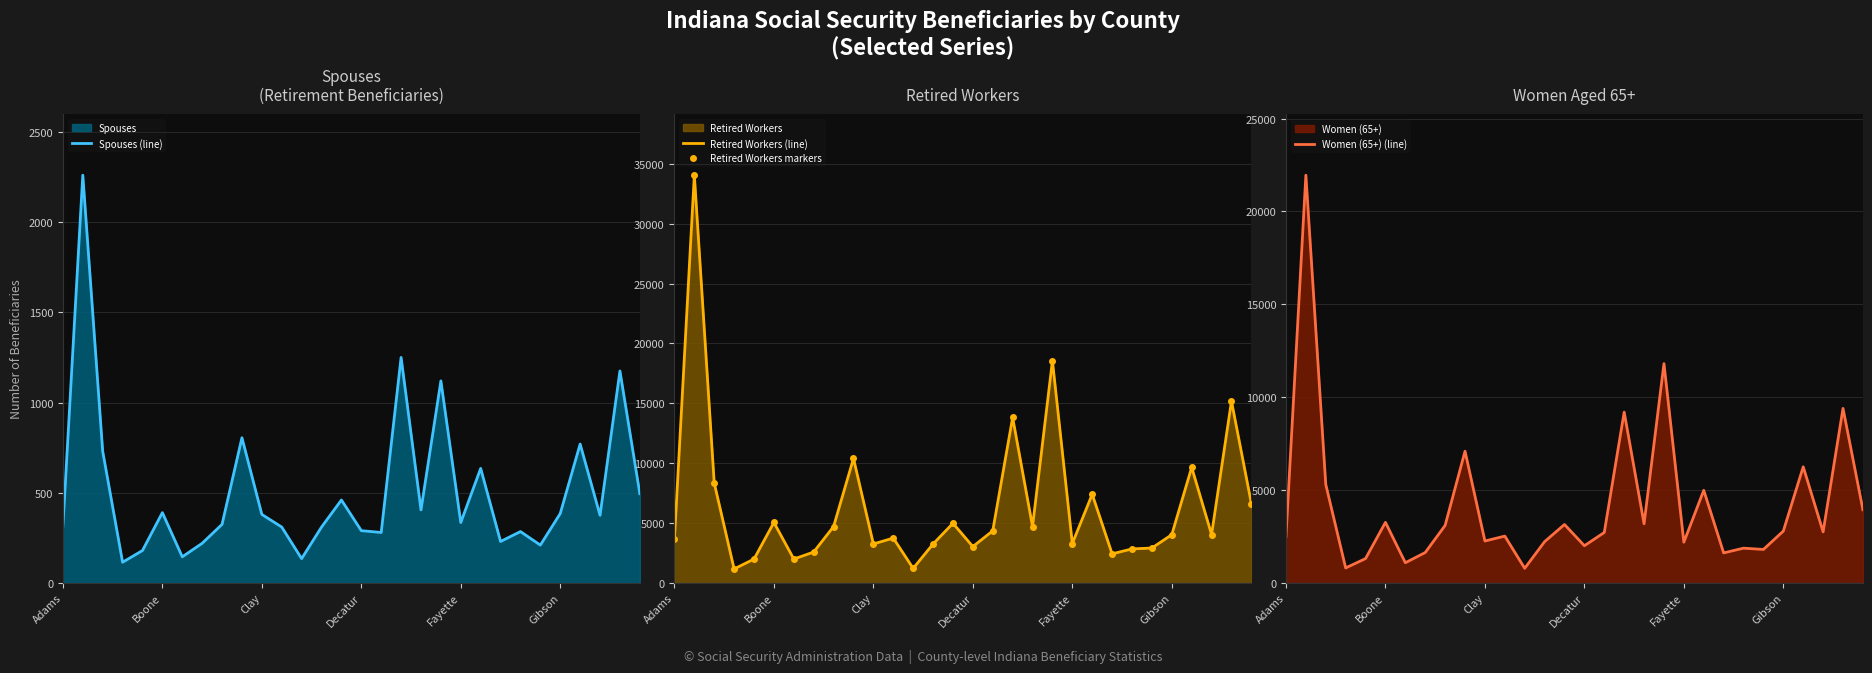

What is the smallest value displayed?

115